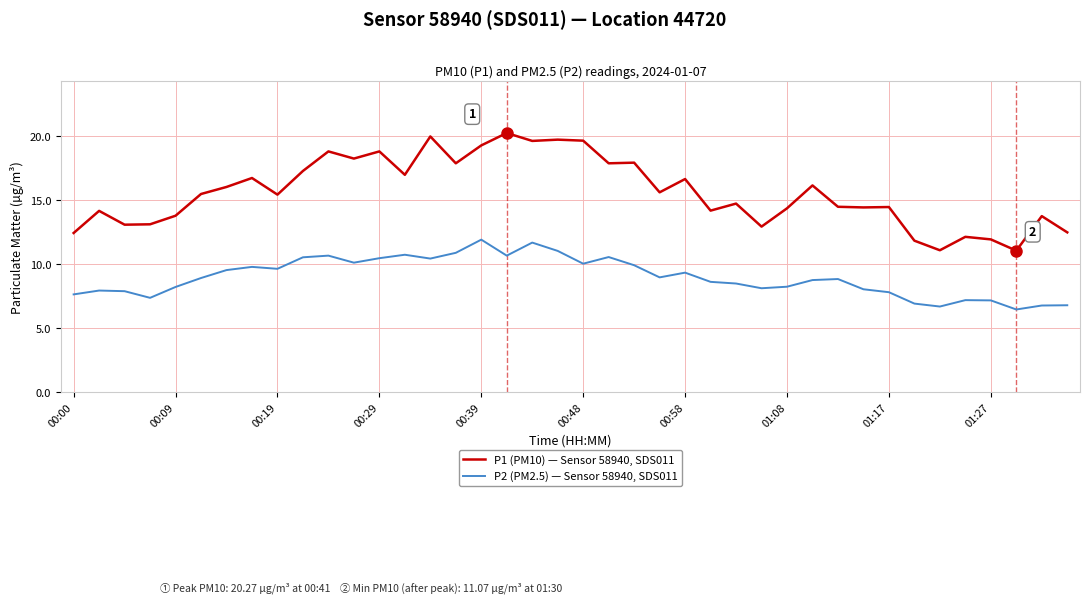

Which series has the largest range (max minus min)?

P1 (PM10) — Sensor 58940, SDS011